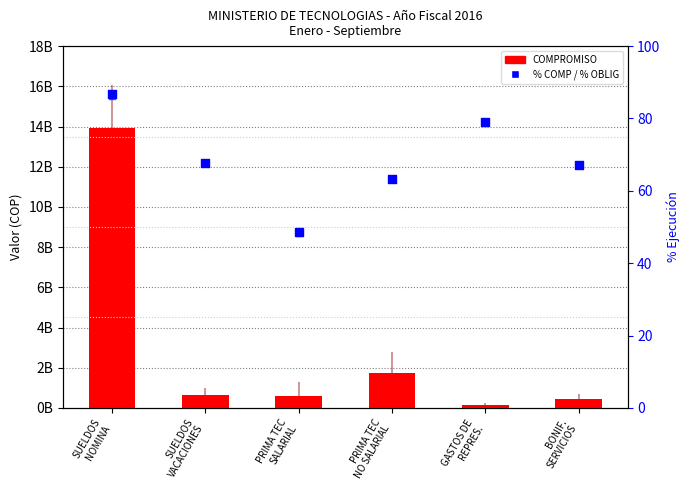

Which series has the largest total across all categories?

COMPROMISO